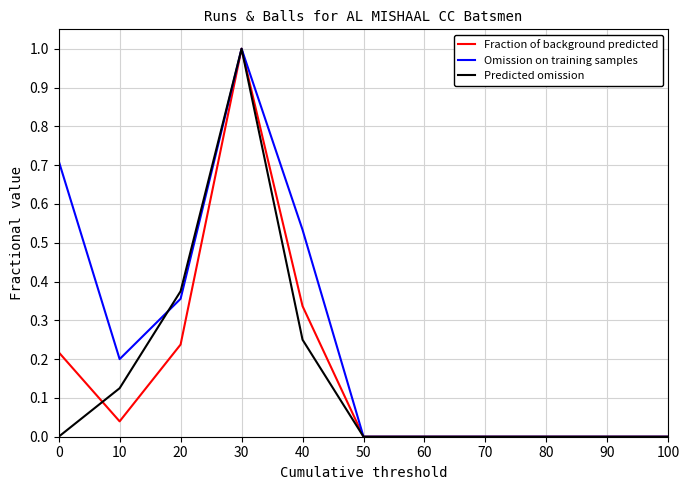

Which series changed the most between 10 and 30?

Fraction of background predicted